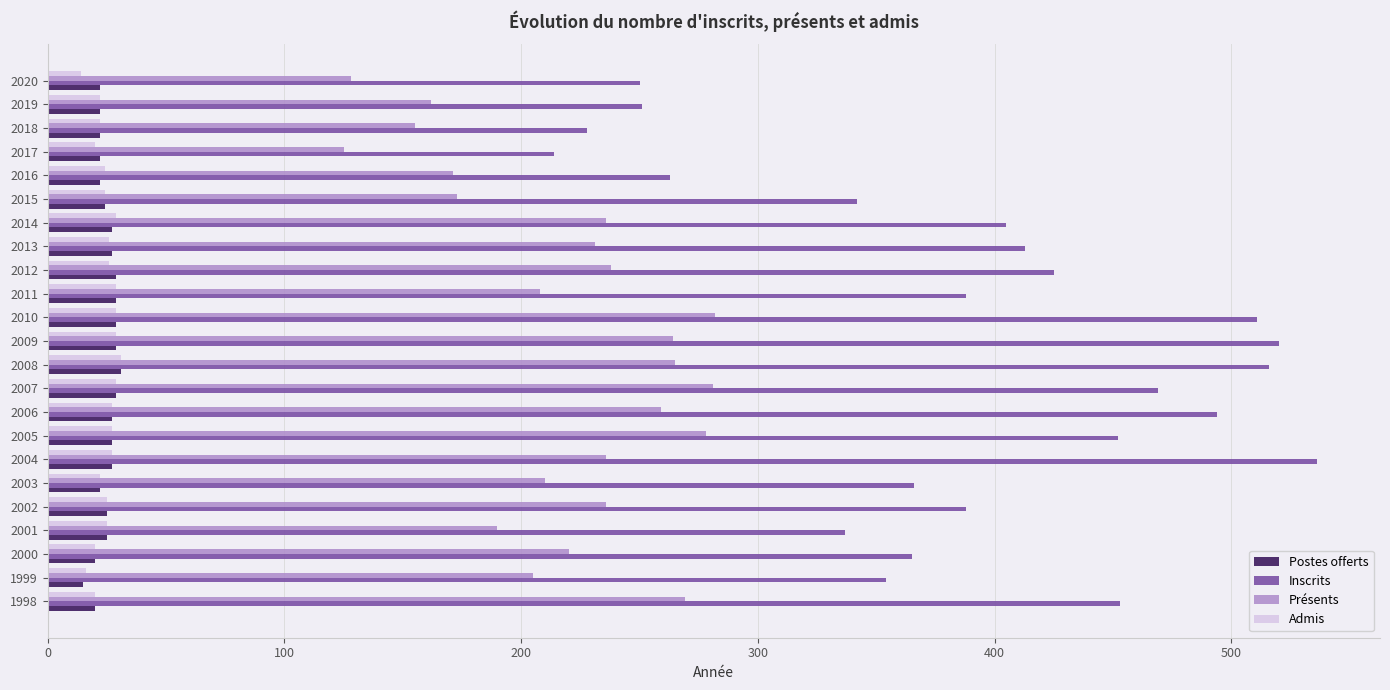

What is the approximate value of Présents at 2012?

238